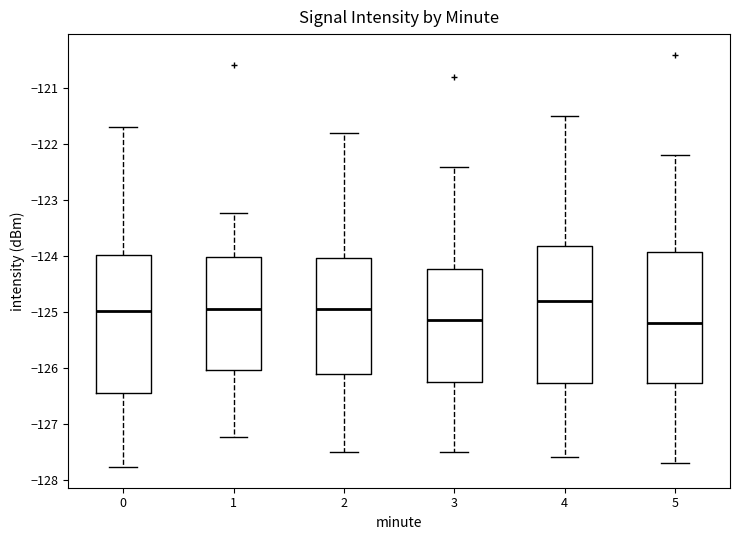

Where does the upper whisker of the box at x = 1 end on the y-axis? The values are not printed on the chart, so give them approximately, as read against the axis.

-123.2